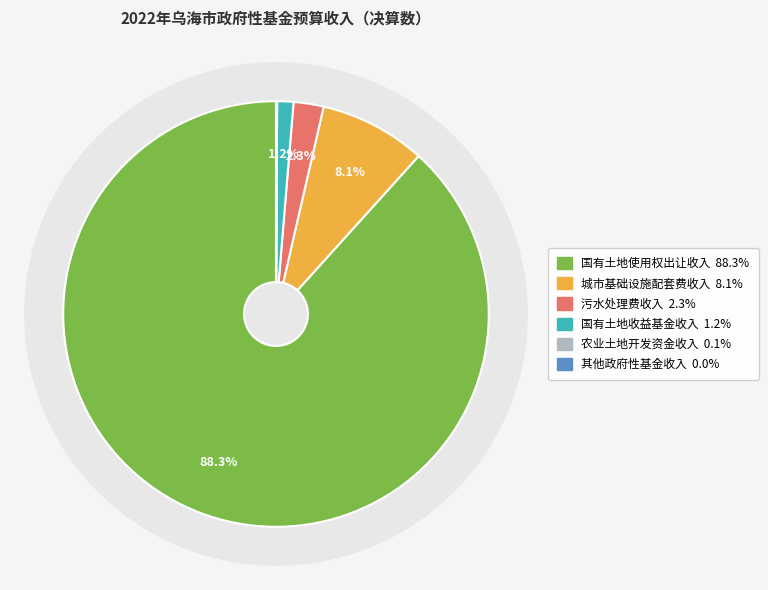

How many segments does this pie chart have?

6